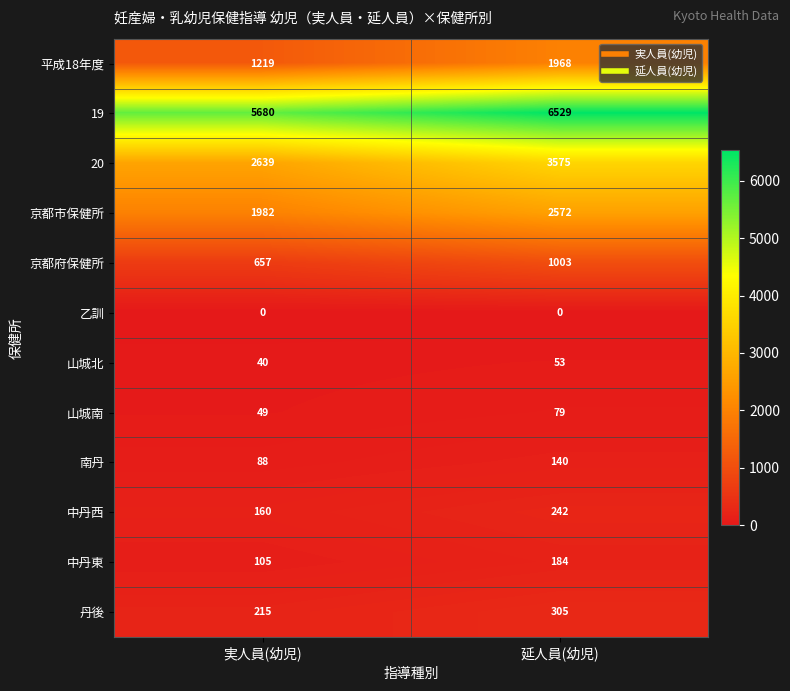

Reading left to right, extract all data points from this chart.

平成18年度: 1219	1968
19: 5680	6529
20: 2639	3575
京都市保健所: 1982	2572
京都府保健所: 657	1003
乙訓: 0	0
山城北: 40	53
山城南: 49	79
南丹: 88	140
中丹西: 160	242
中丹東: 105	184
丹後: 215	305